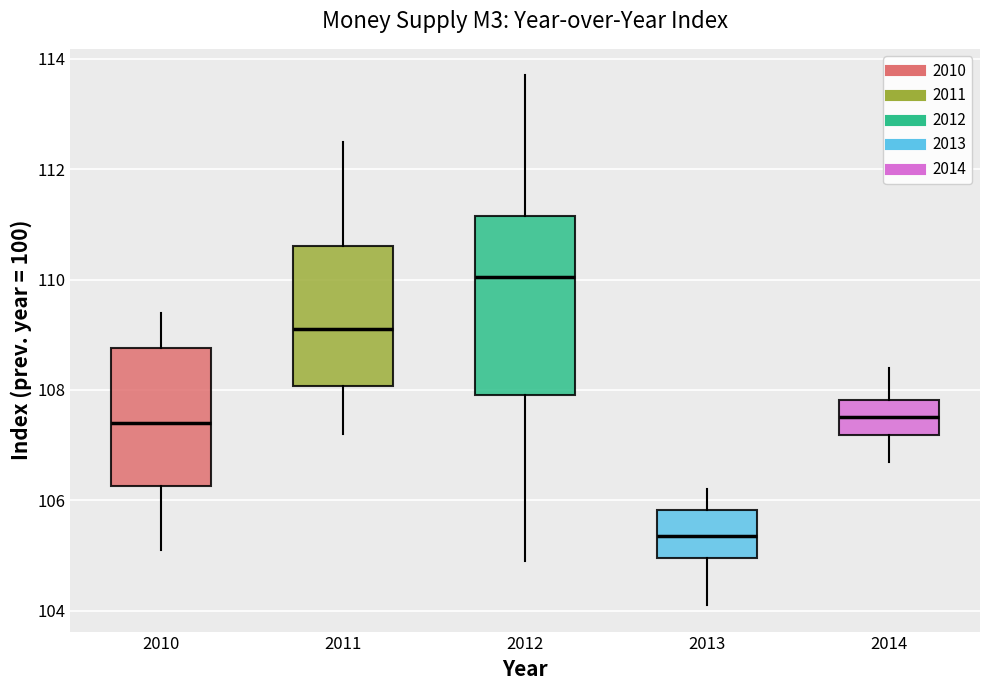

Where does the lower whisker of the box at x = 2011 end on the y-axis? The values are not printed on the chart, so give them approximately, as read against the axis.

107.2